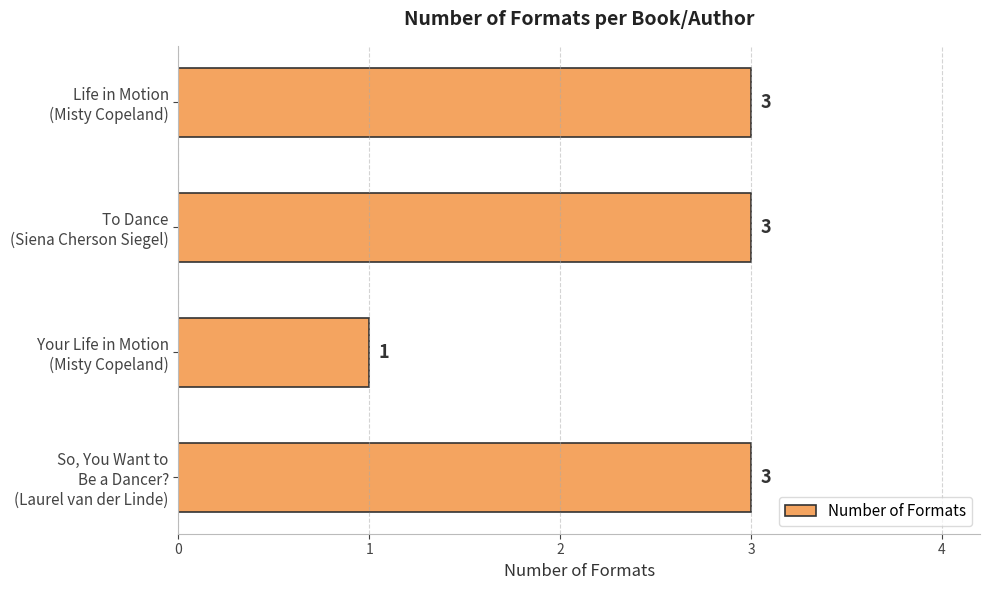

What is the value of the 3rd bar from the top?

1